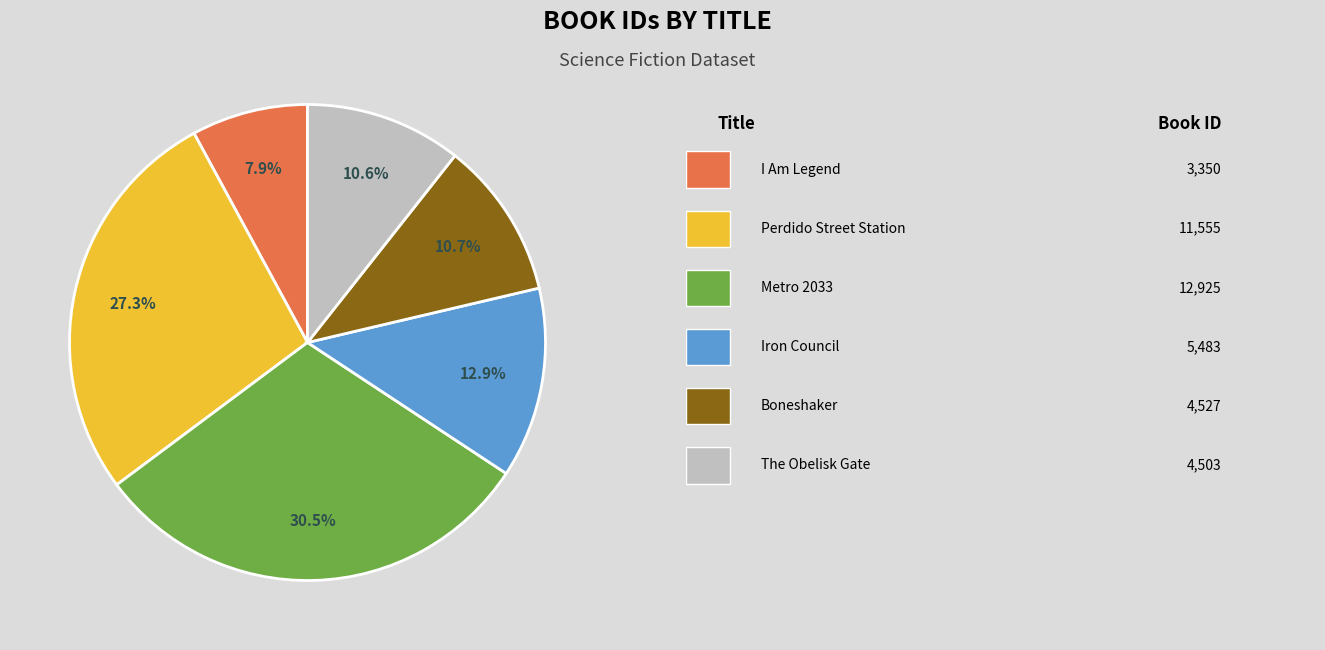

Count the number of slices in the pie.

6